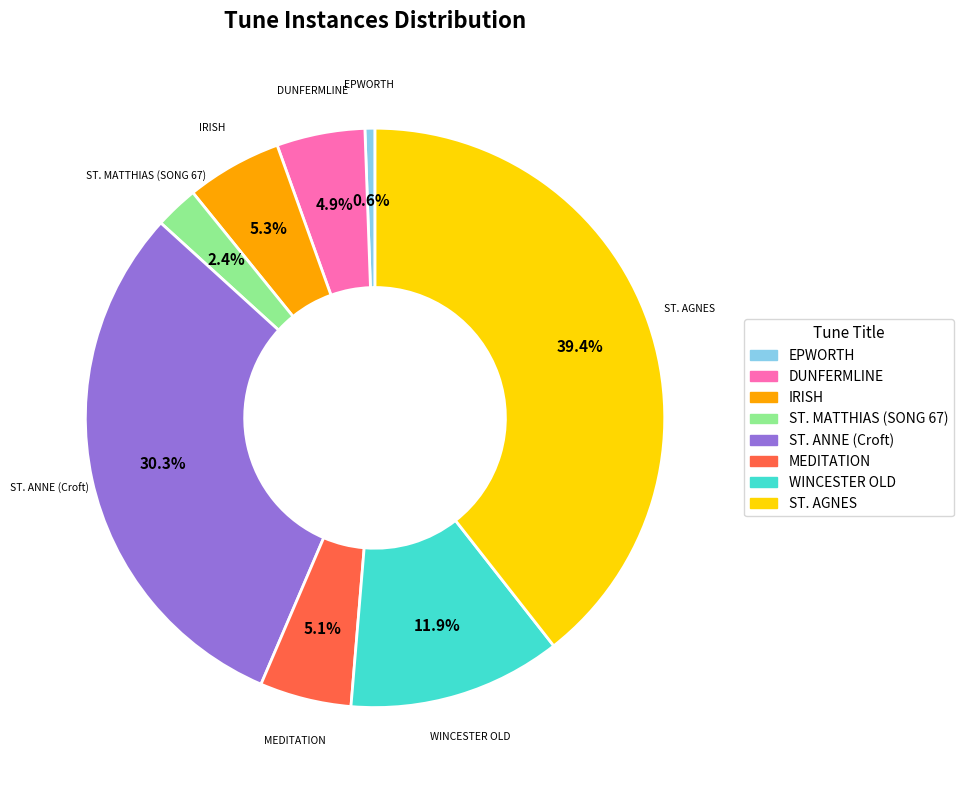

What is the smallest slice in the pie chart?

EPWORTH